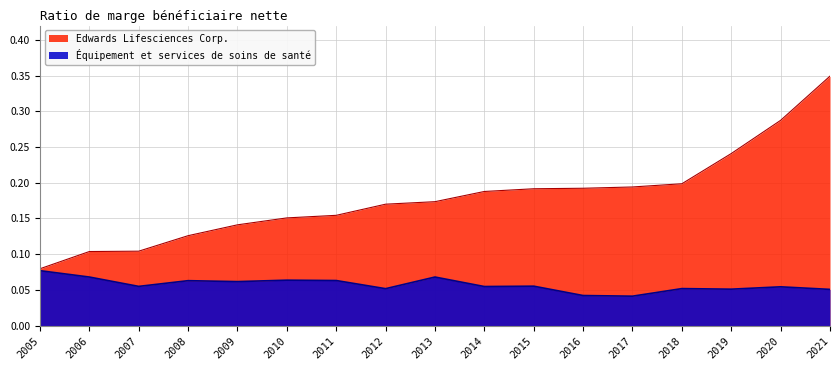

True or false: Équipement et services de soins de santé and Edwards Lifesciences Corp. intersect in this chart.

False